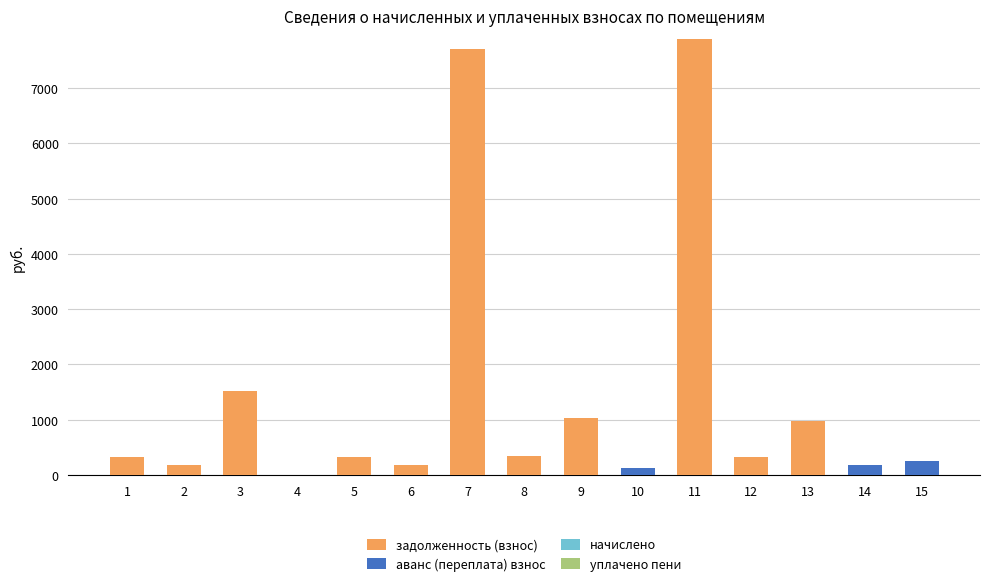

What is the total value across all series at 15?

252.8